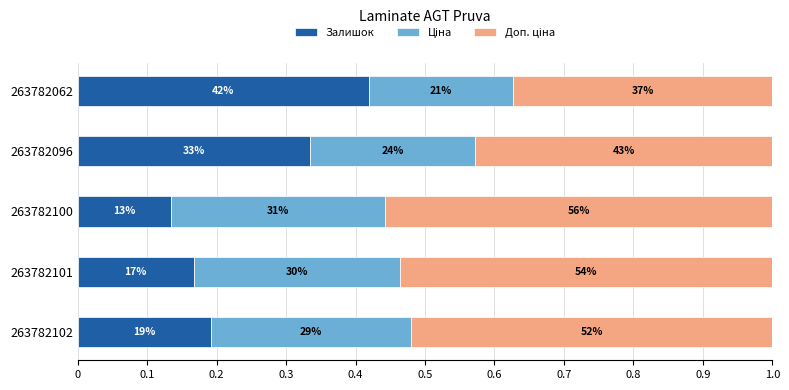

How many groups of bars are there?

5